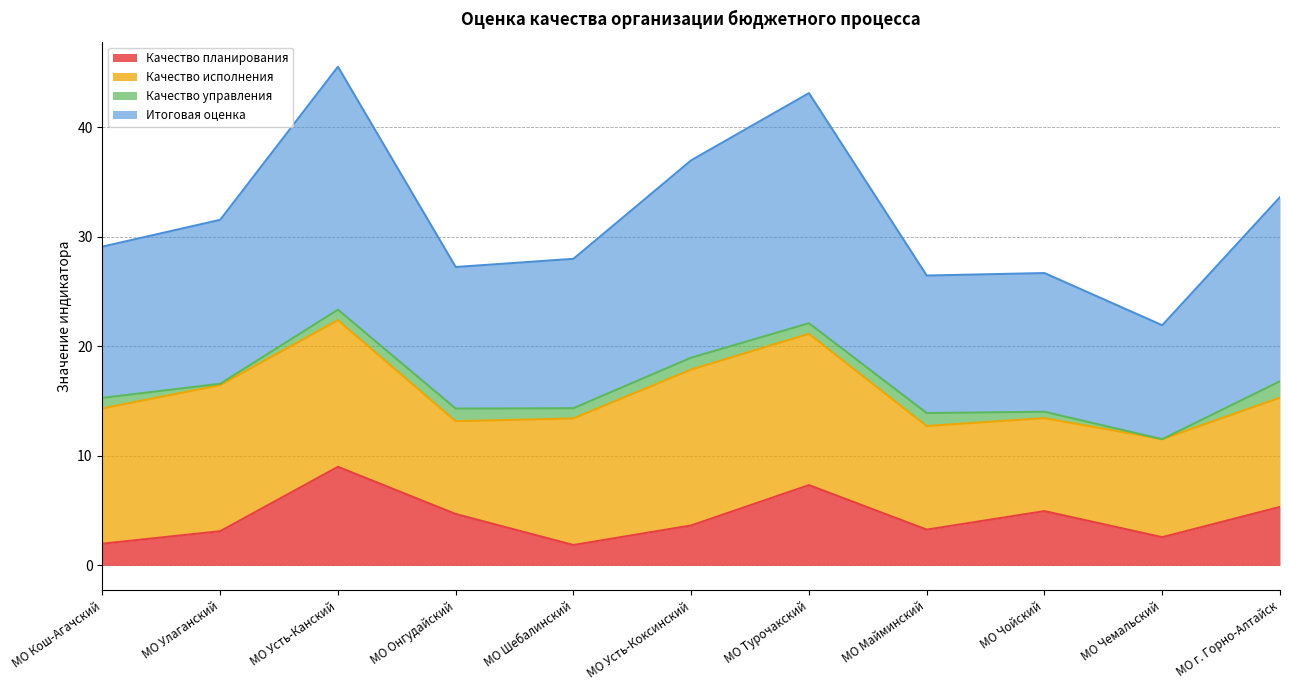

List the labels in order of Итоговая оценка value, smallest first.

МО Чемальский, МО Майминский, МО Чойский, МО Онгудайский, МО Шебалинский, МО Кош-Агачский, МО Улаганский, МО г. Горно-Алтайск, МО Усть-Коксинский, МО Турочакский, МО Усть-Канский